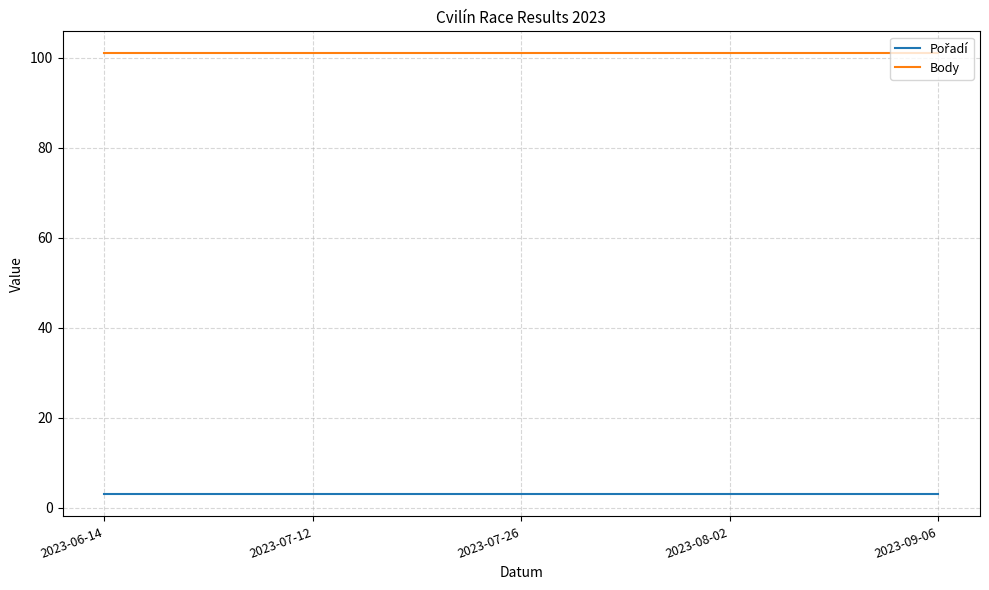

What is the spread (max minus min) of values at 2023-07-12?

98